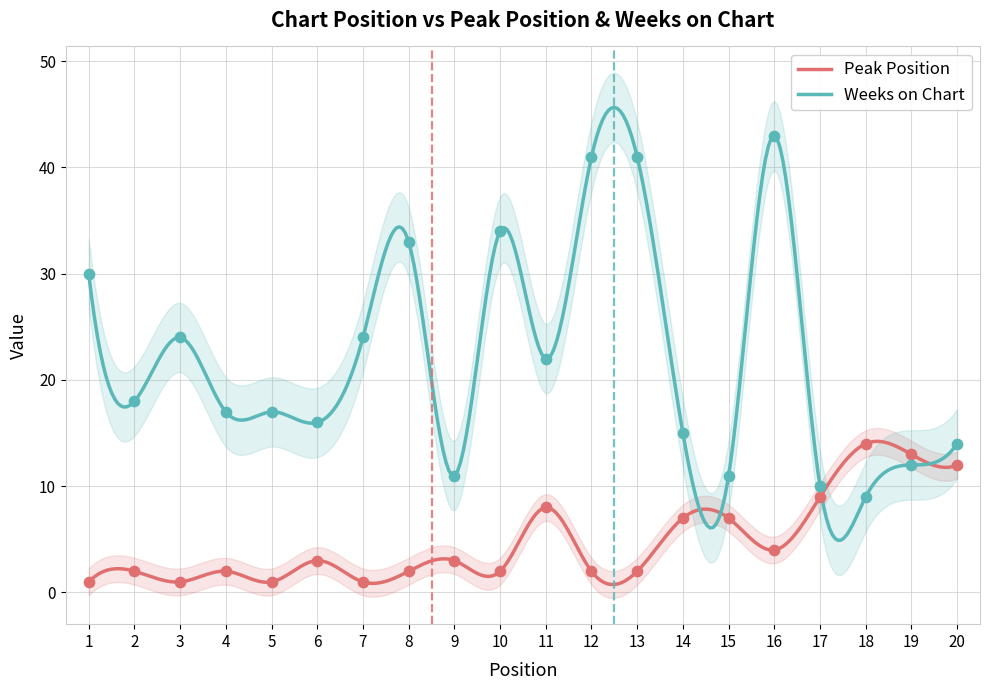

What are all the series names shown in the legend?

Peak Position, Weeks on Chart